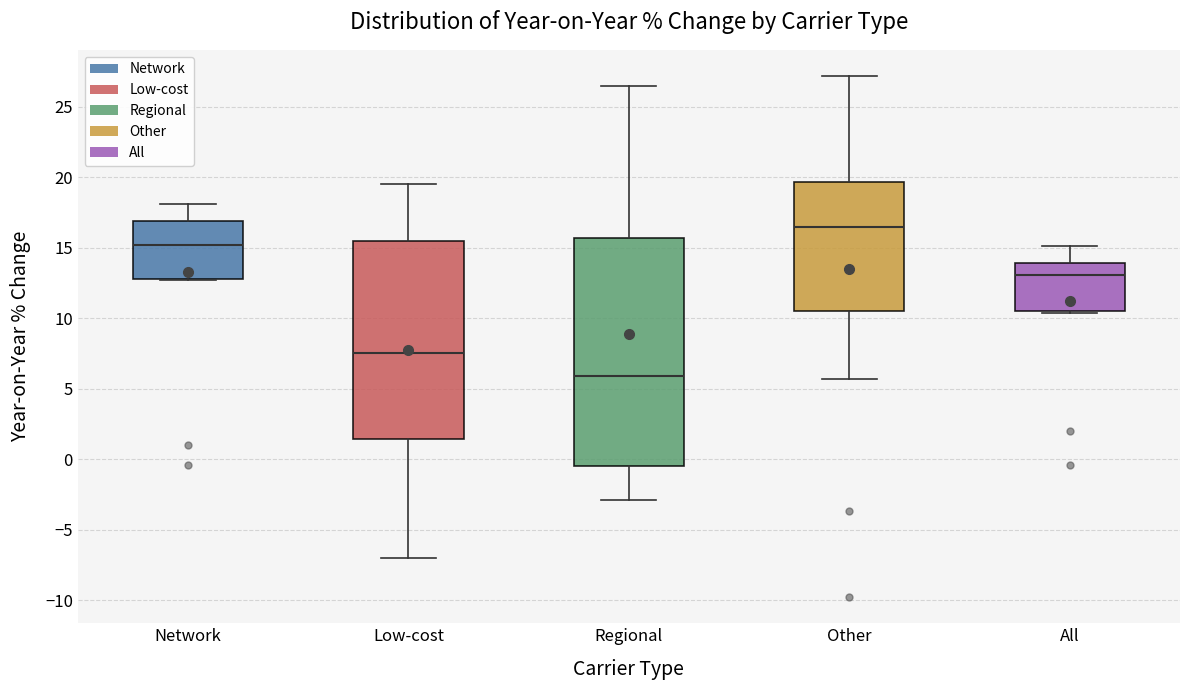

Where does the lower whisker of the box for Low-cost end on the y-axis? The values are not printed on the chart, so give them approximately, as read against the axis.

-7.0